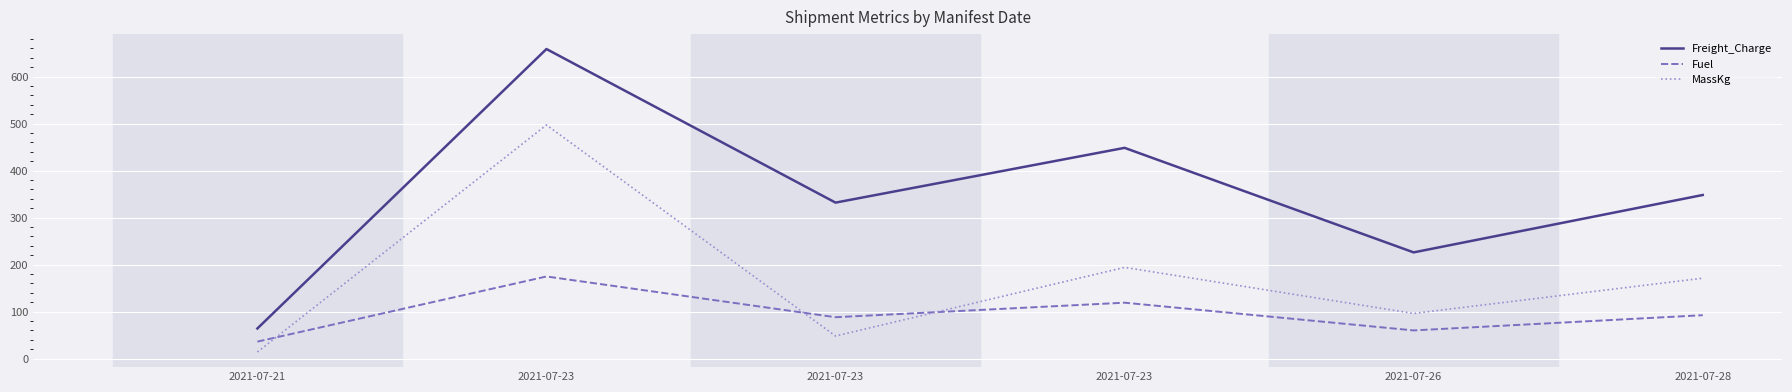

How many lines are shown in the chart?

3